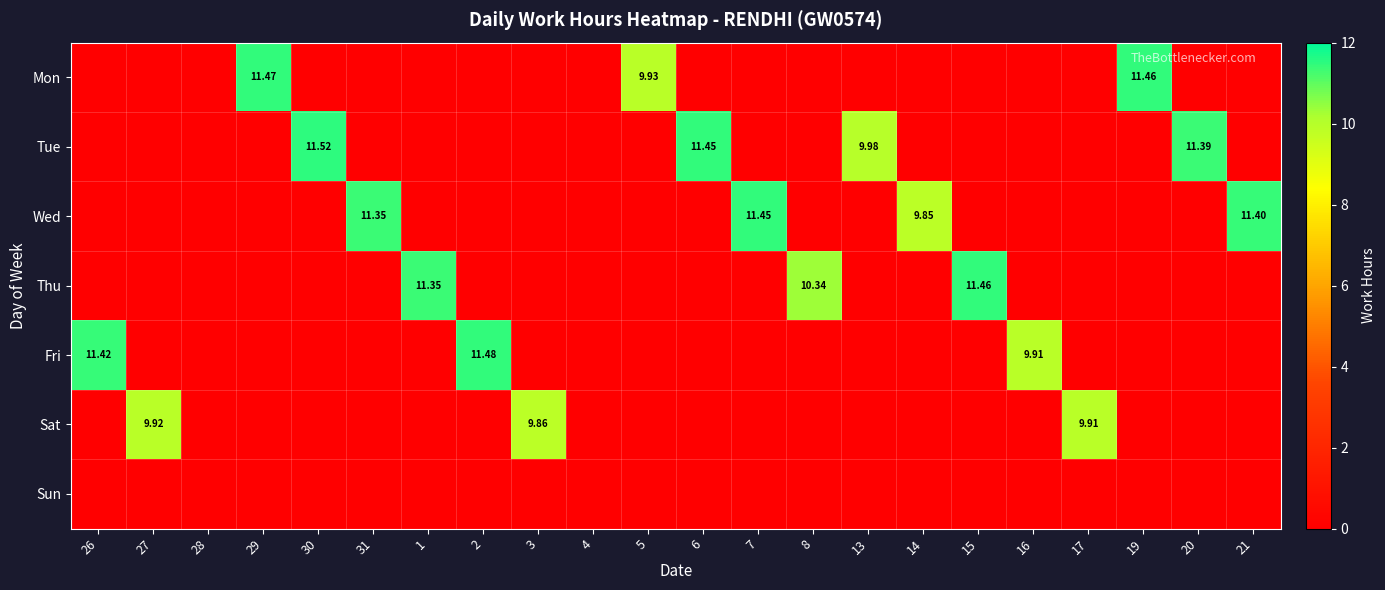

Rank the categories by Wed value from lowest to highest.

26, 27, 28, 29, 30, 1, 2, 3, 4, 5, 6, 8, 13, 15, 16, 17, 19, 20, 14, 31, 21, 7